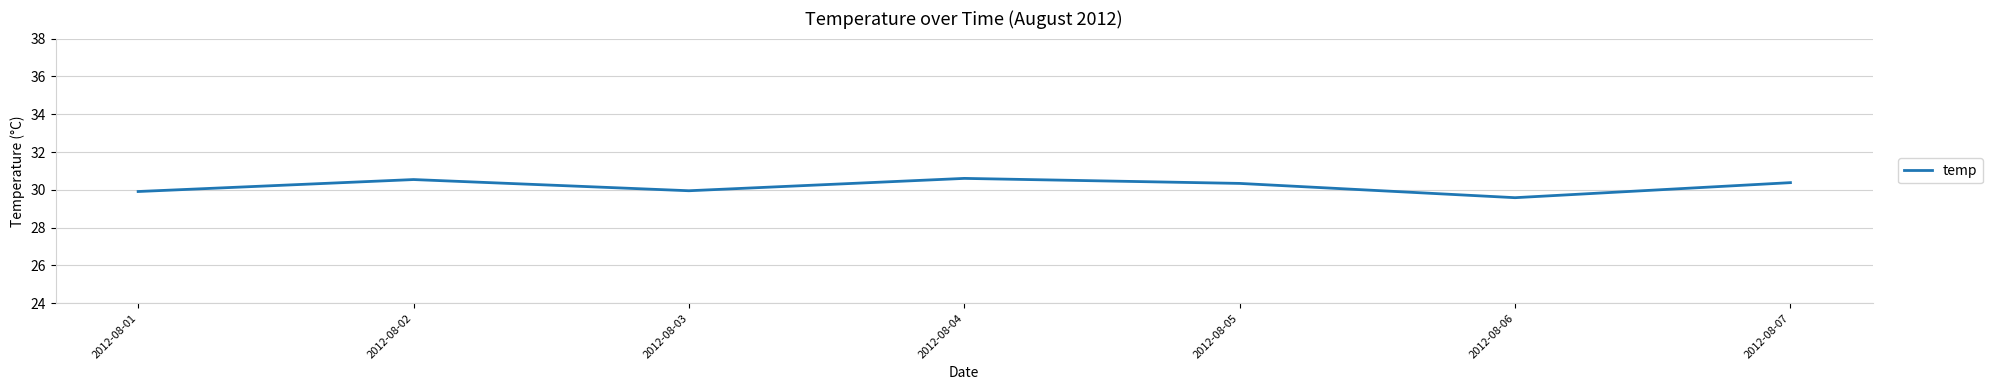

Count the number of categories in the chart.

7